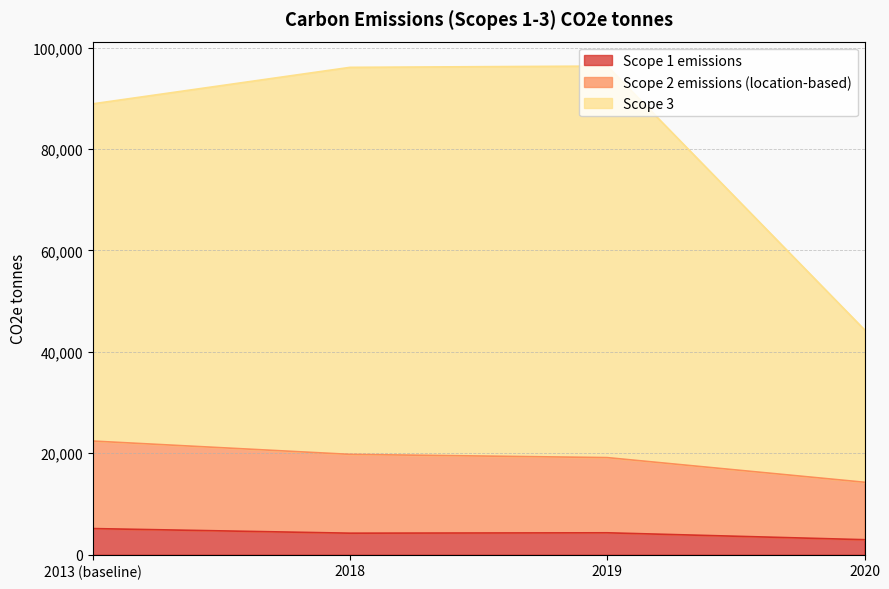

Reading right to left, transcribe all the data shown in this chart.

Scope 1 emissions: 2962	4322	4246	5156
Scope 2 emissions (location-based): 14289	19149	19787	22416
Scope 3: 44354	96356	96099	88902